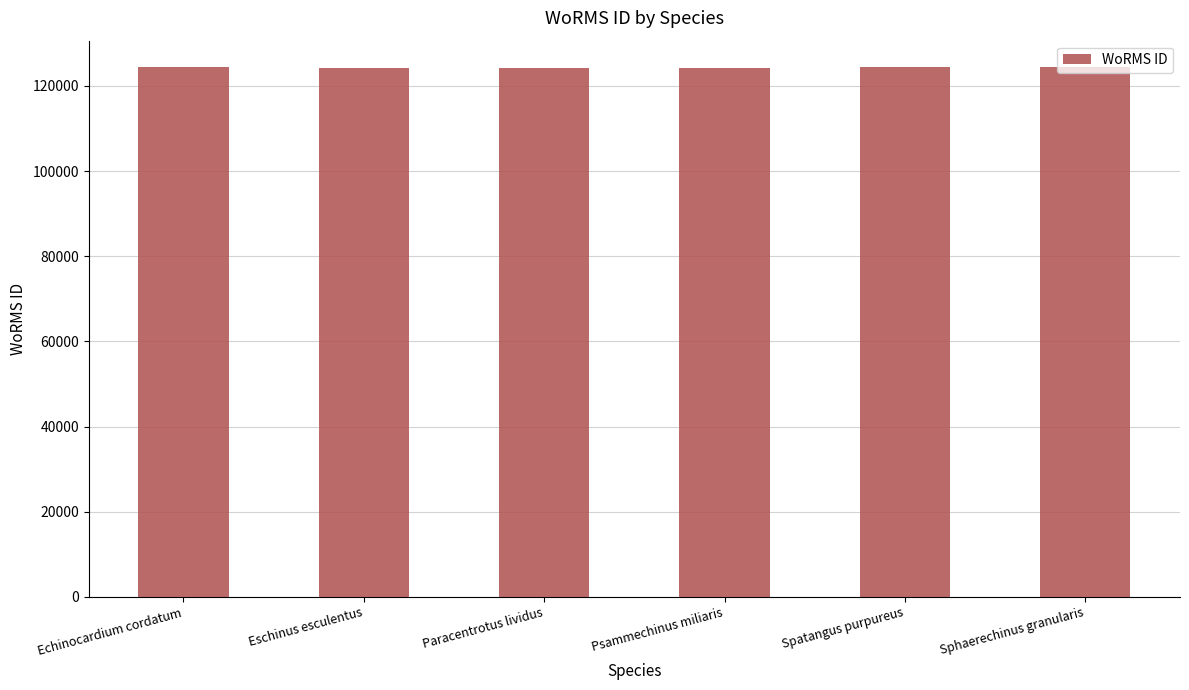

Are the bars grouped side by side (vs. stacked)?

No